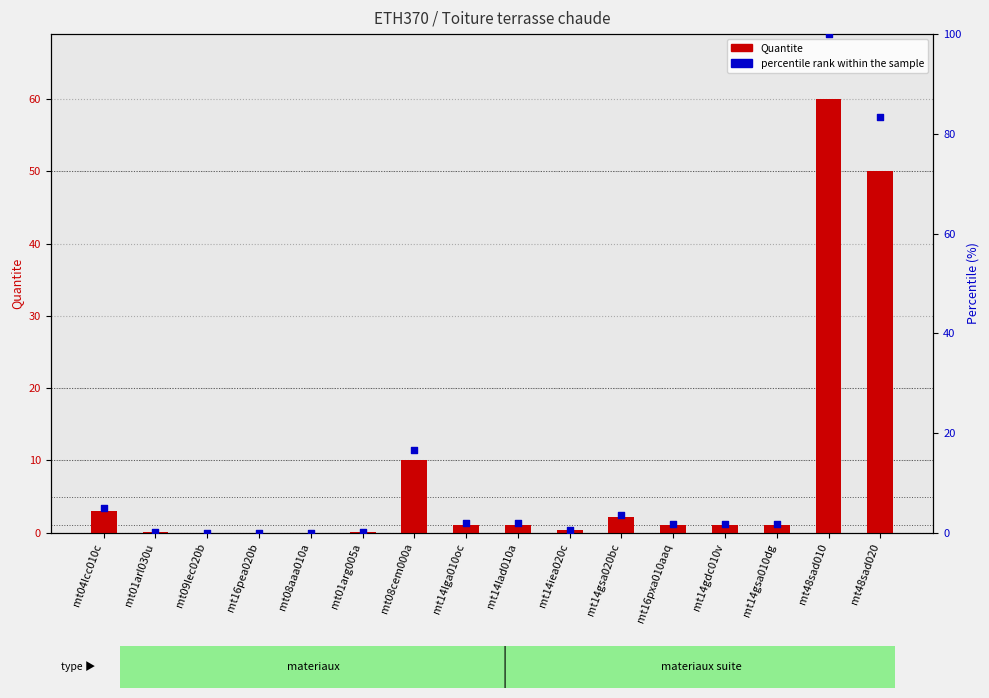

At which category is the sum across all series the highest?

mt48sad010